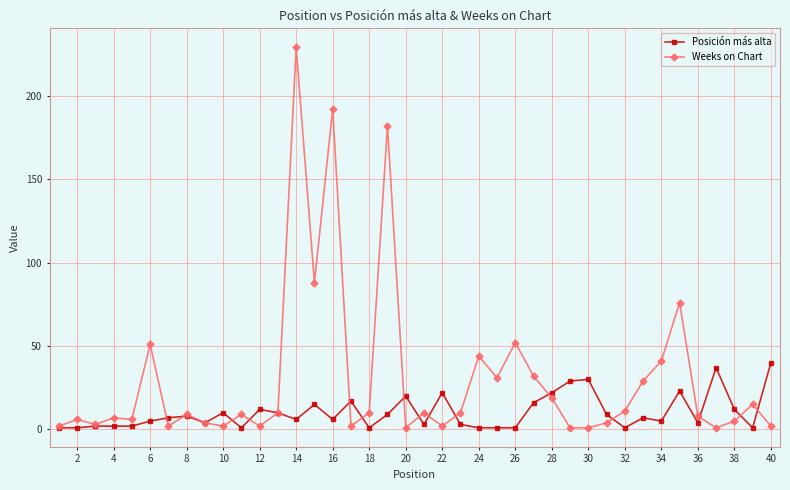

True or false: Posición más alta has more than 2 points higher than both neighbors.

True